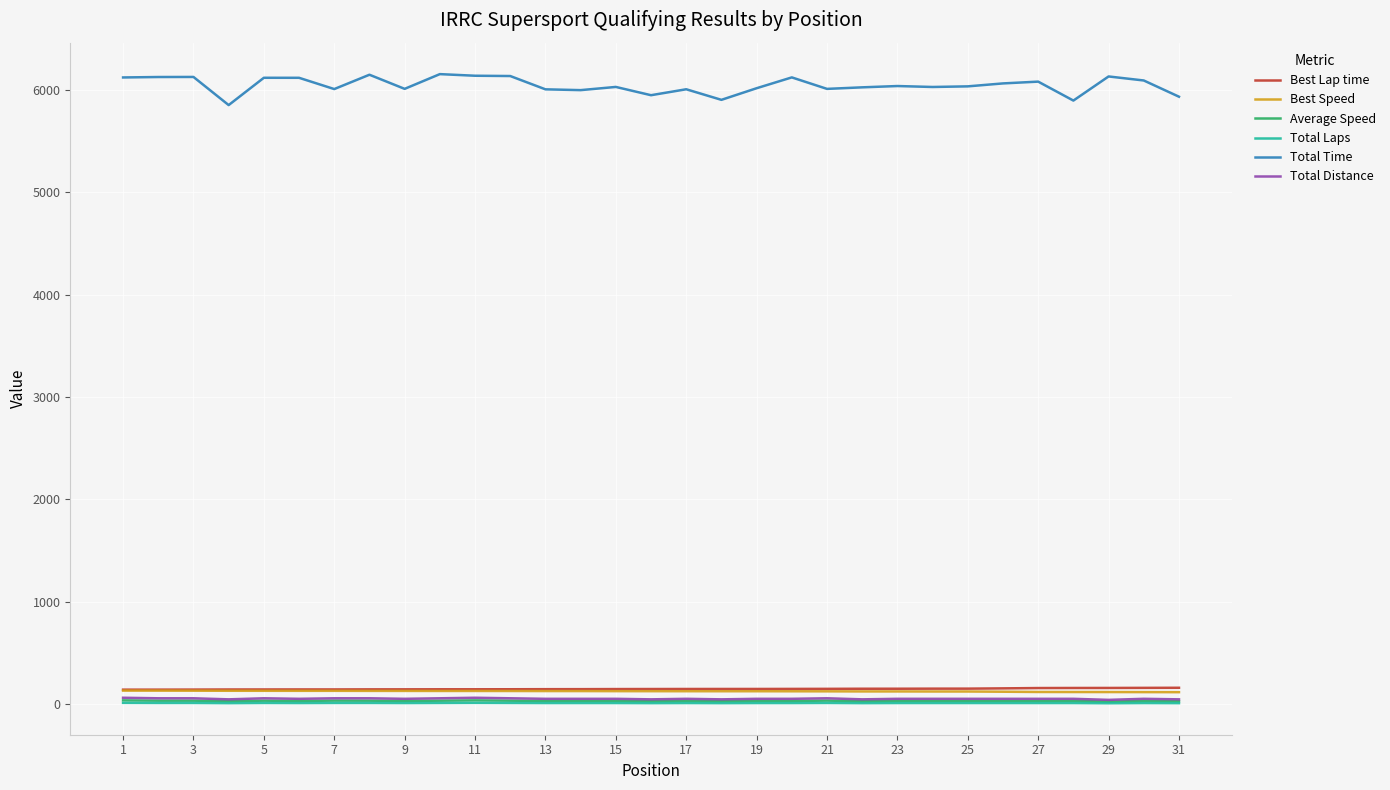

True or false: Total Time and Total Laps cross at least once.

False